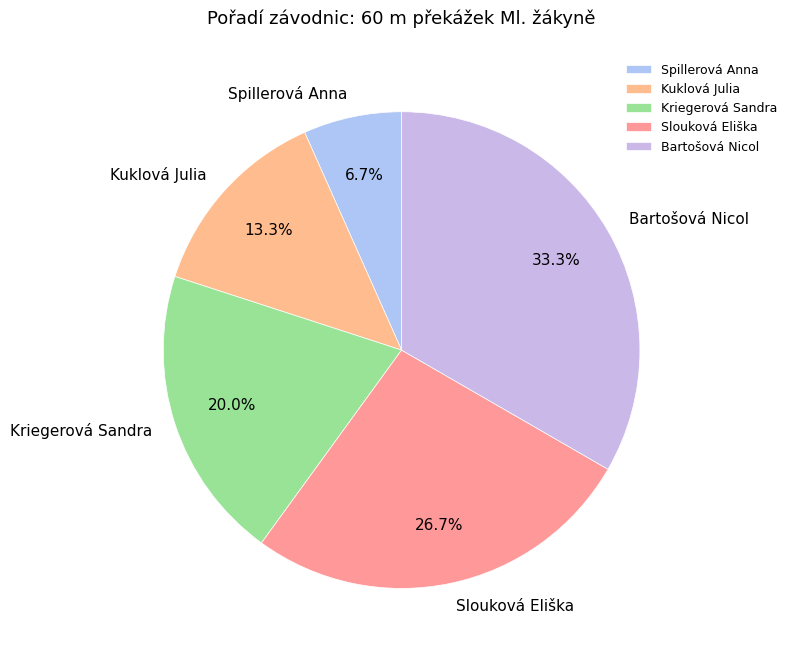

How many segments does this pie chart have?

5